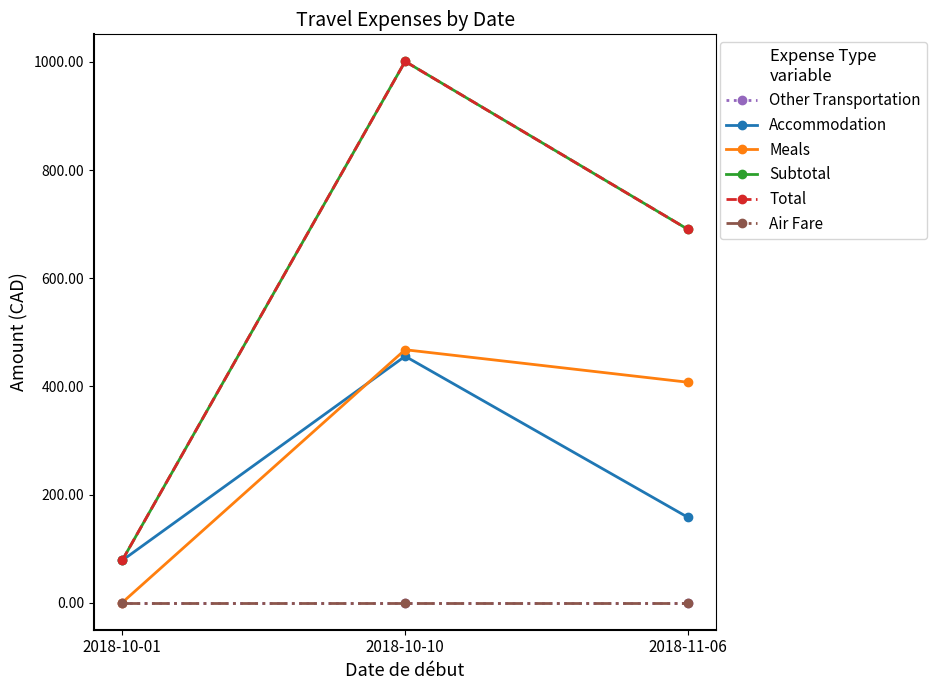

At which label is Other Transportation closest to 0?

2018-10-01